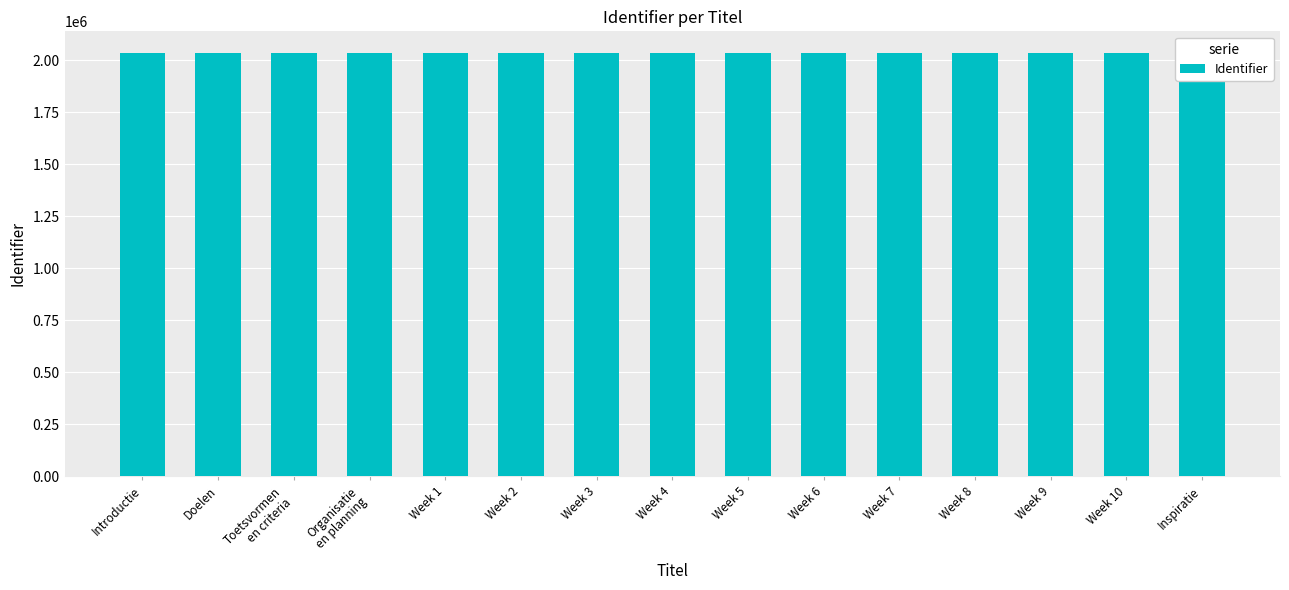

How many categories are shown in the chart?

15